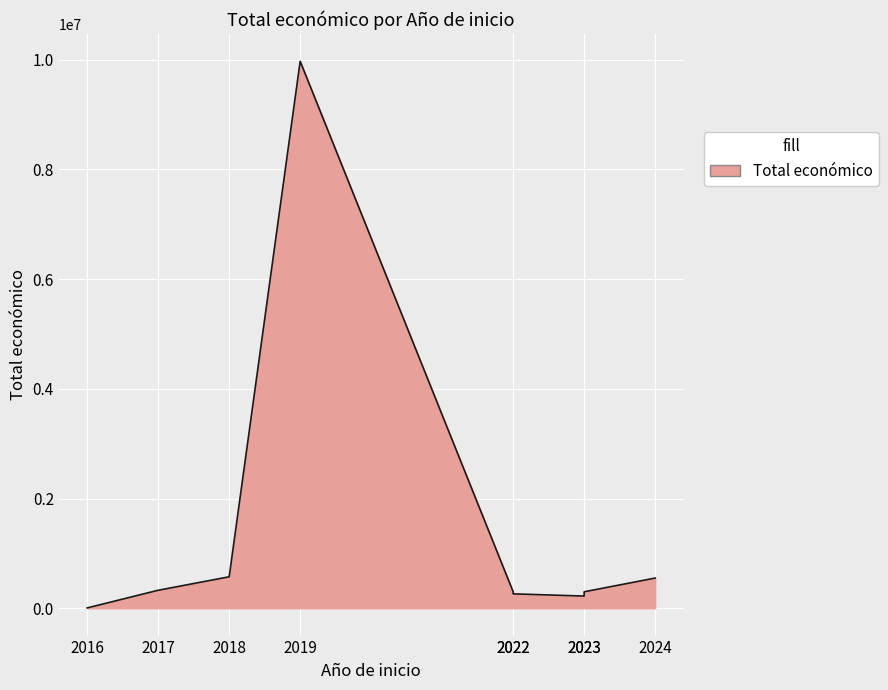

Which has a higher value, 2017 or 2022?

2017